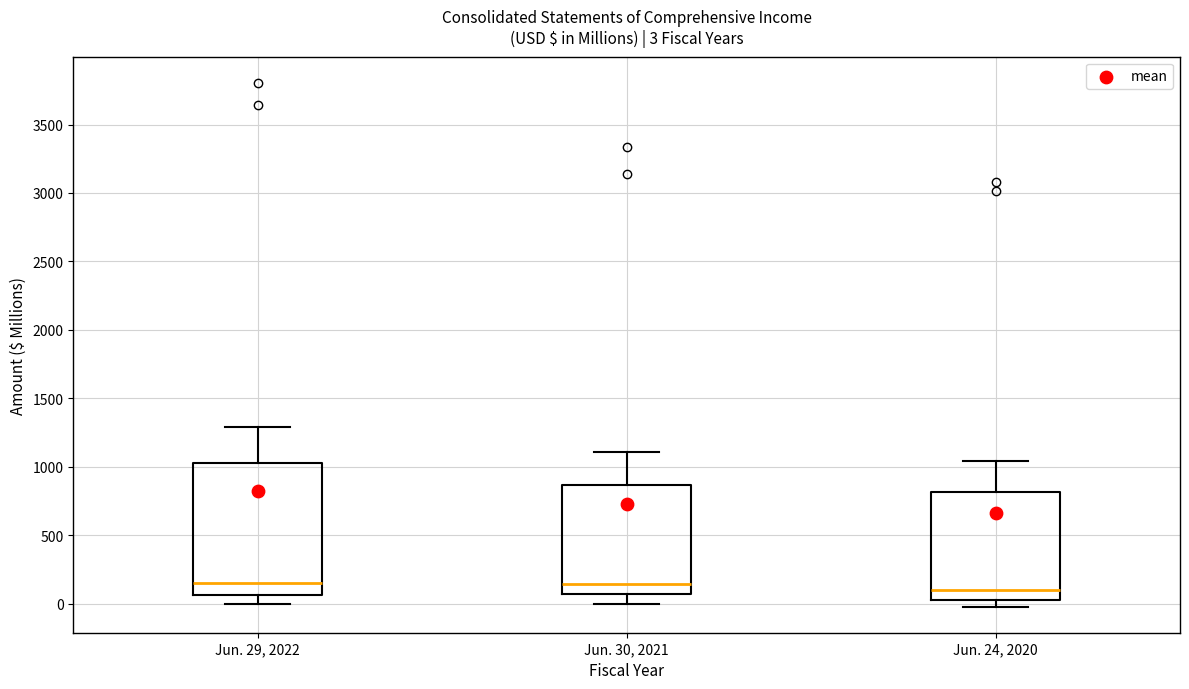

Which box is the tallest, from its lower edge to its upper edge?

Jun. 29, 2022